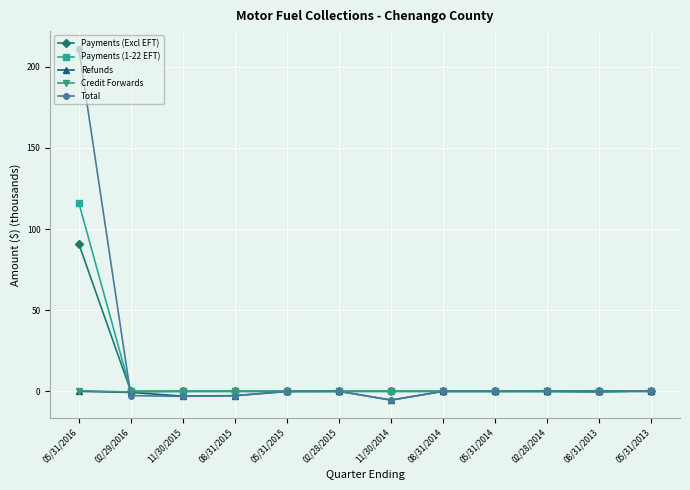

What is the greatest value displayed?

211.2